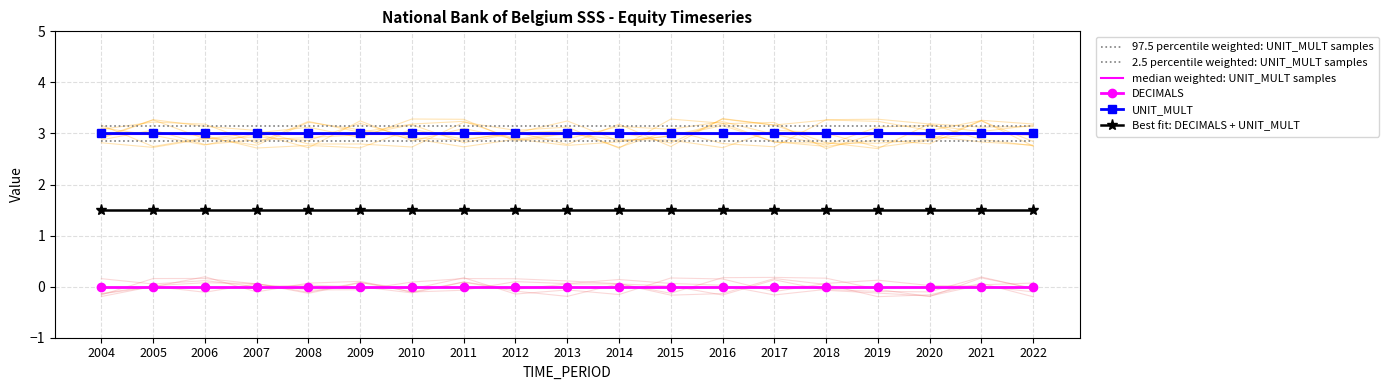

Is it true that Best fit: DECIMALS + UNIT_MULT equals 0.6 at 2015?

False